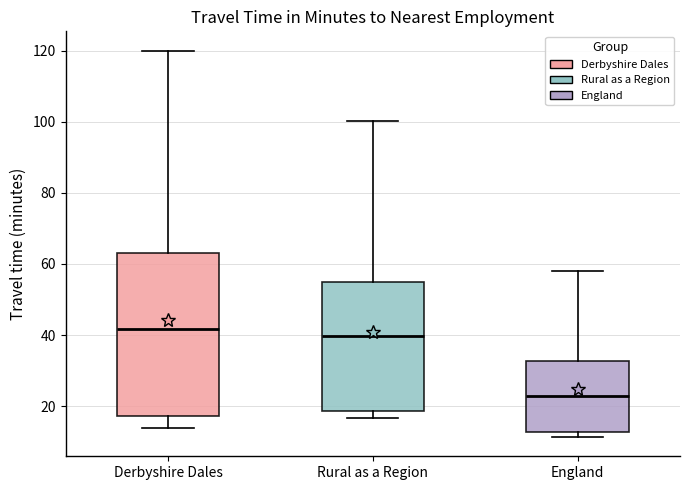

Reading left to right, read every box against the y-axis: the position of its median line, the range the box covers, and the ends of its whiskers. The values are not printed on the chart, so give them approximately, as read against the axis.

Derbyshire Dales: median 42, box 18 to 64, whiskers 14 to 120
Rural as a Region: median 40, box 18 to 54, whiskers 16 to 100
England: median 22, box 12 to 32, whiskers 12 (just below the box's lower edge) to 58